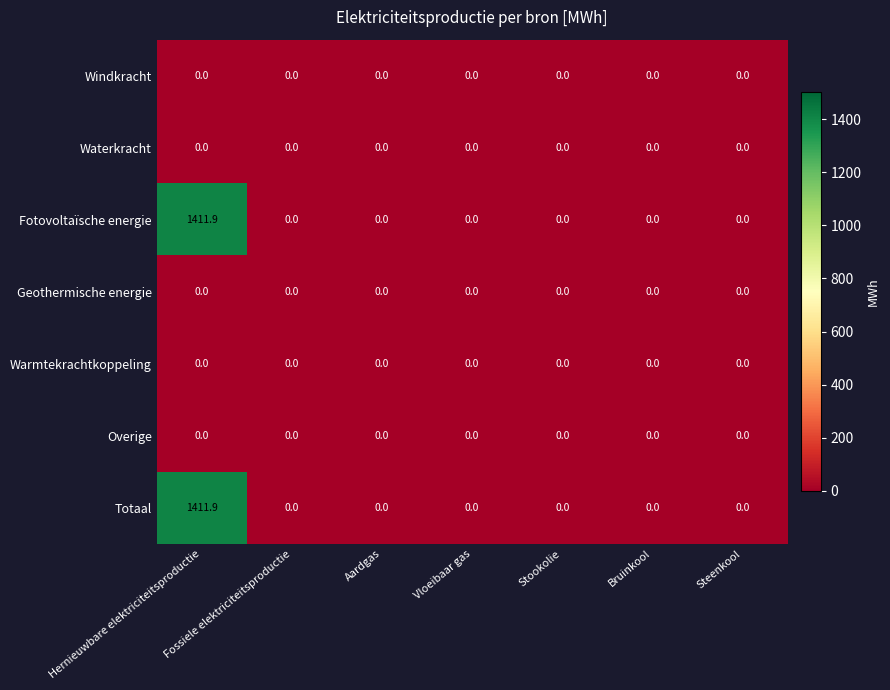

Which label corresponds to the largest value in the chart?

Hernieuwbare elektriciteitsproductie